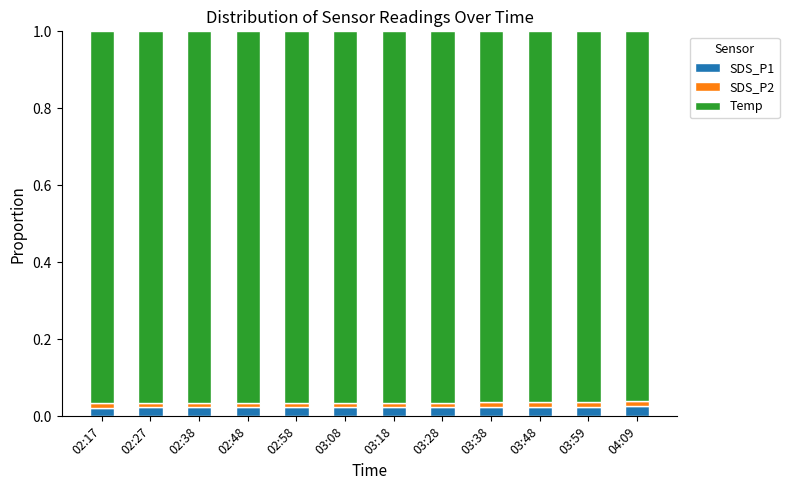

Count the SDS_P1 values in the range 0 to 1.

12